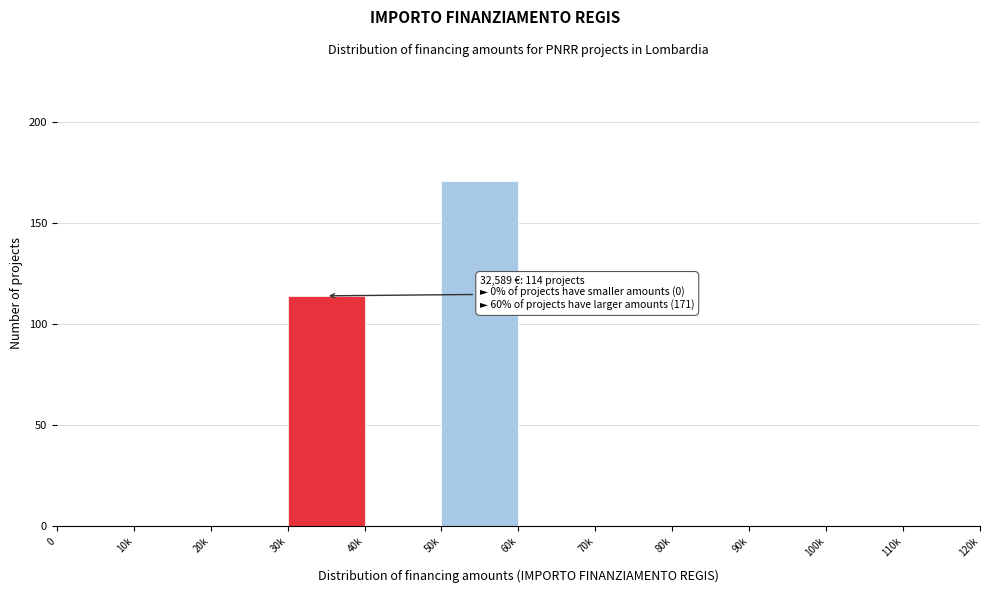

Reading left to right, extract all data points from this chart.

0=0	10k=0	20k=0	30k=114	40k=0	50k=171	60k=0	70k=0	80k=0	90k=0	100k=0	110k=0